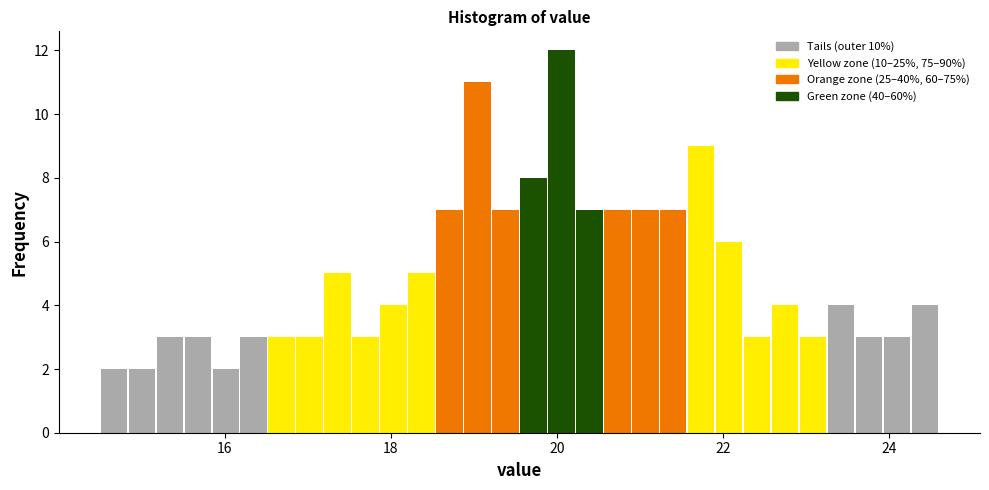

Around what value on the x-axis is the tallest bar? Give the approximate position of its centre, as read against the axis.

20.0